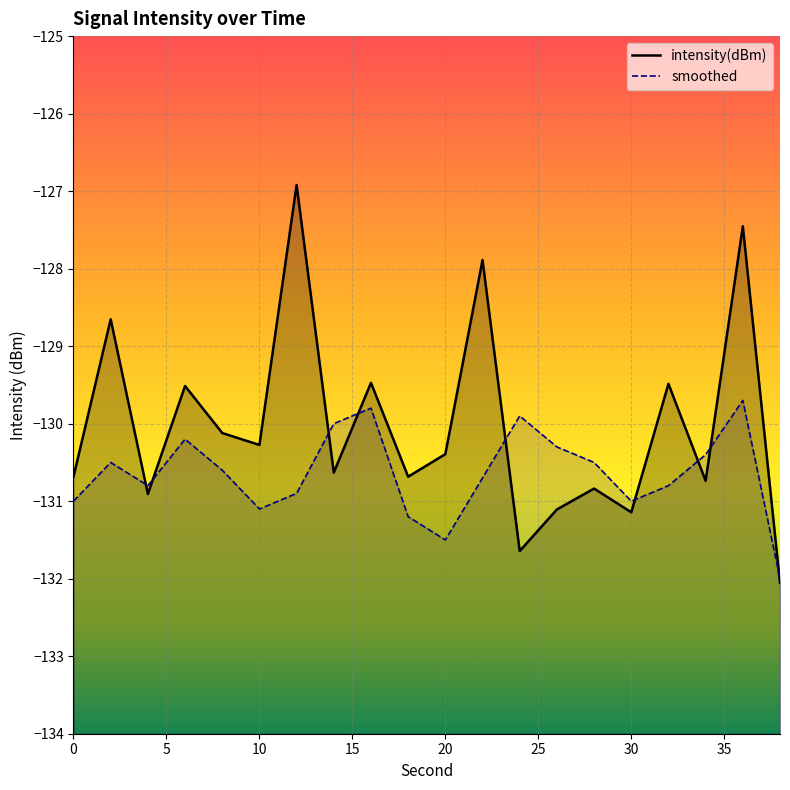

Rank the categories by smoothed value from lowest to highest.

38, 20, 18, 10, 0, 30, 12, 4, 32, 22, 8, 2, 28, 34, 26, 6, 14, 24, 16, 36